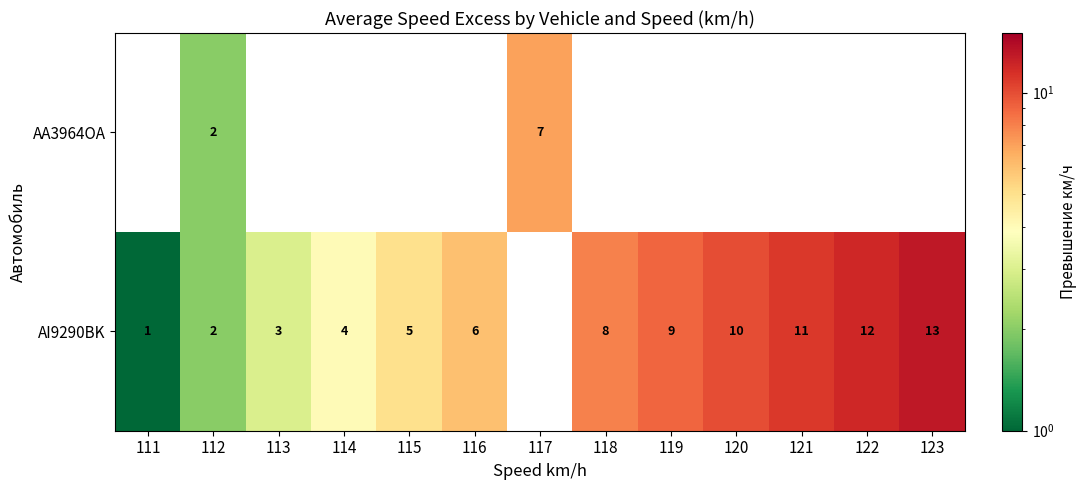

What is the sum of the AI9290BK values at 123 and 122?

25